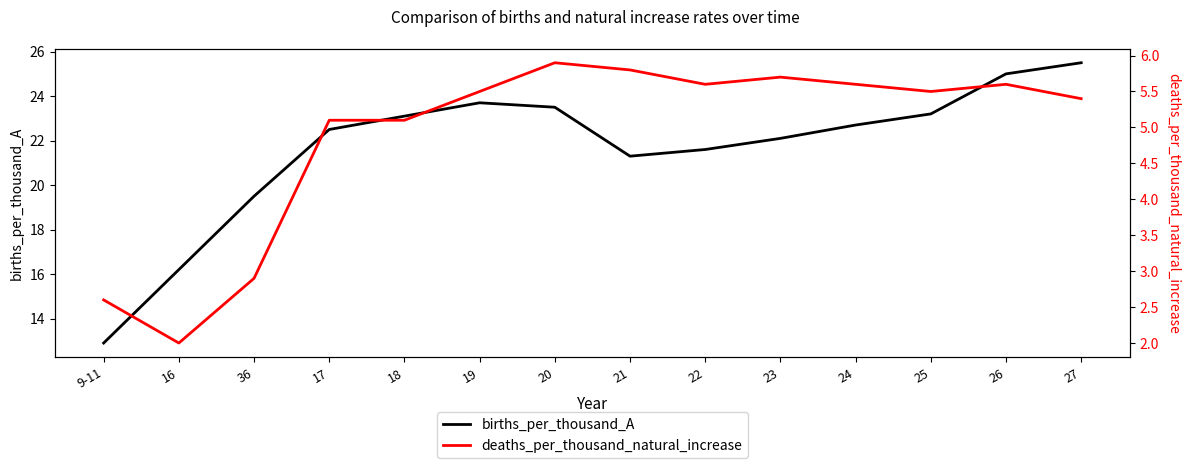

List the series in order of their peak value, lowest first.

deaths_per_thousand_natural_increase, births_per_thousand_A